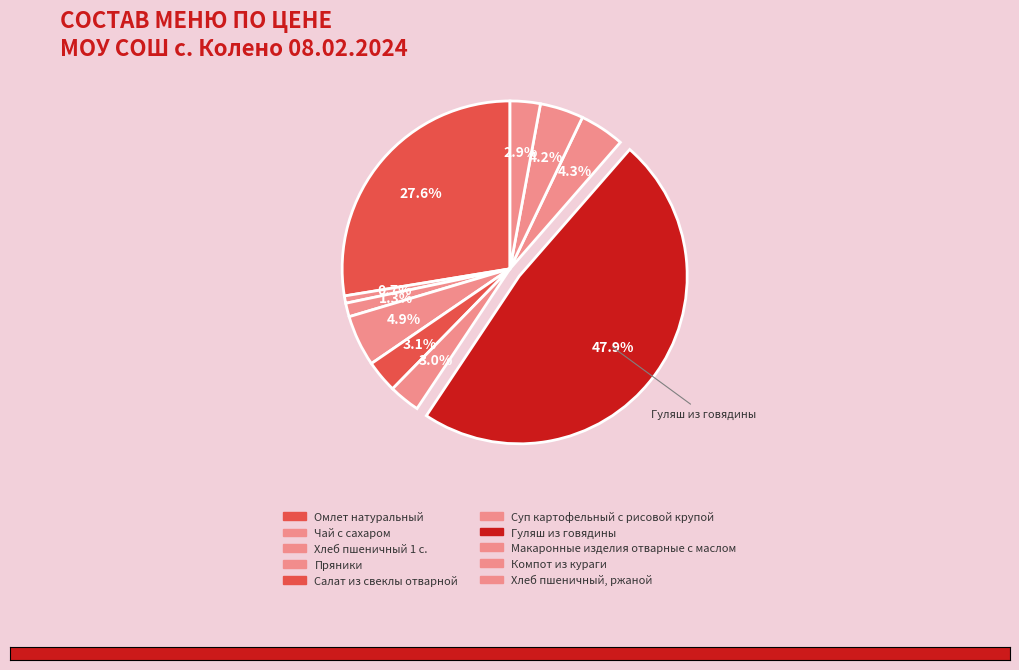

To the nearest percent, what is the difference between the largest and smallest slice percentages?

47%